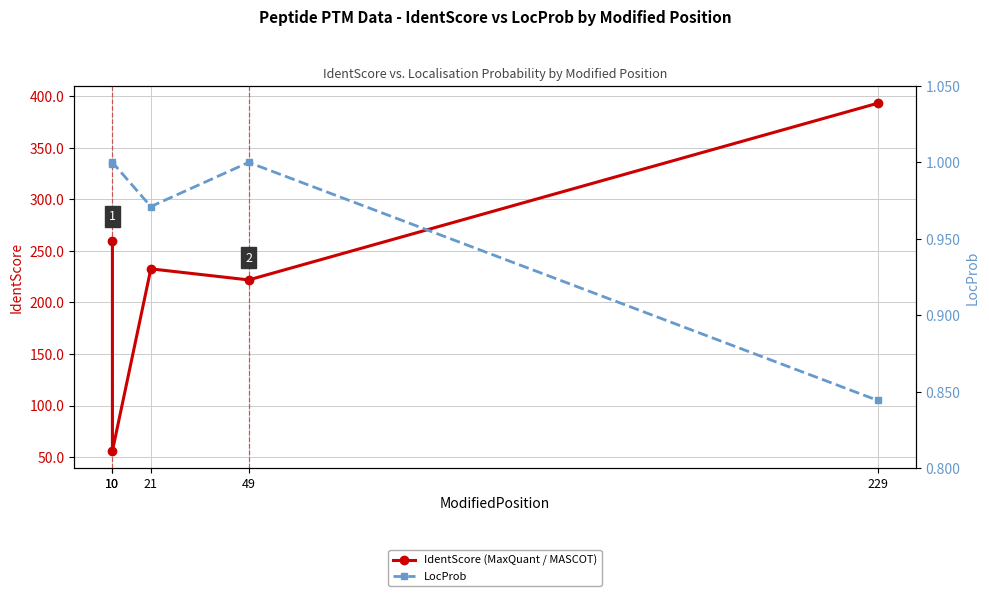

Reading left to right, list all the values displayed in this chart.

IdentScore (MaxQuant / MASCOT): 10=259.3	10=56.0	21=232.5	49=221.8	229=393.1
LocProb: 10=1.0	10=1.0	21=1.0	49=1.0	229=0.8